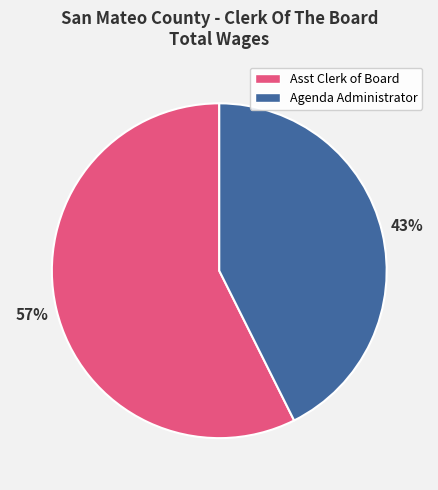

How many slices are in this pie chart?

2